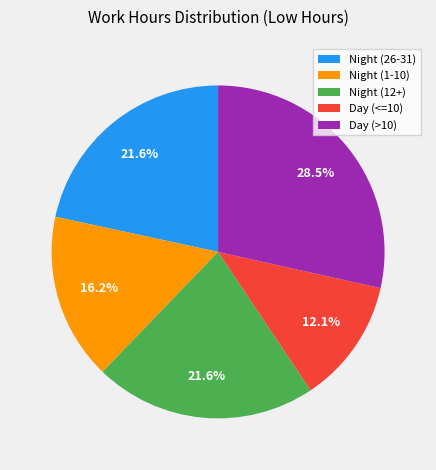

What portion of the pie excludes Day (>10)?

71.5%